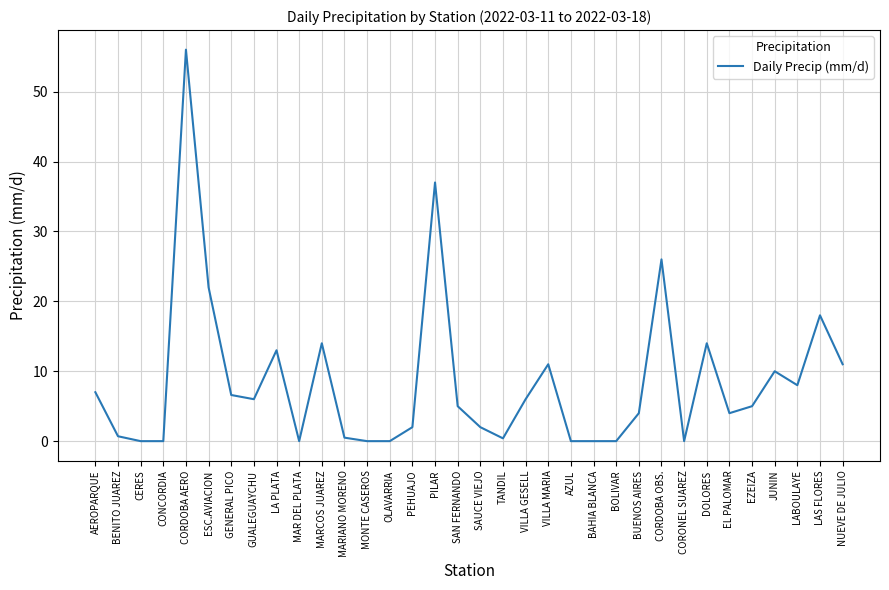

What position from the left is PILAR?

16